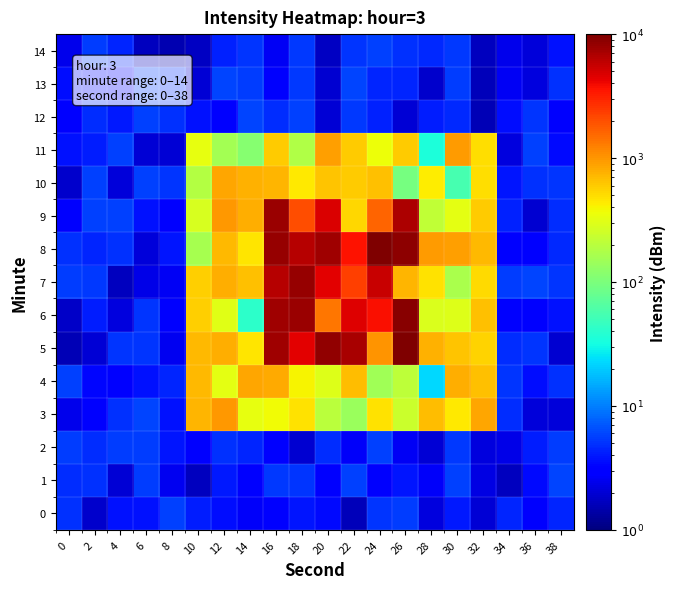

At how many categories does at least one series exceed 7219?

5